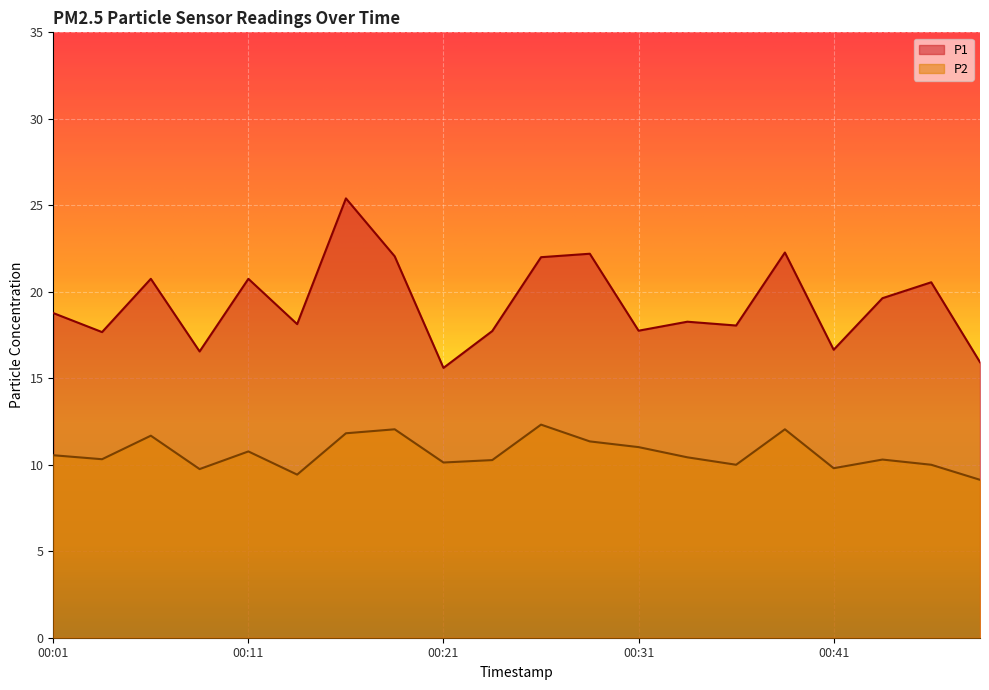

What is the difference between the P1 values at 00:08 and 00:18?

5.5